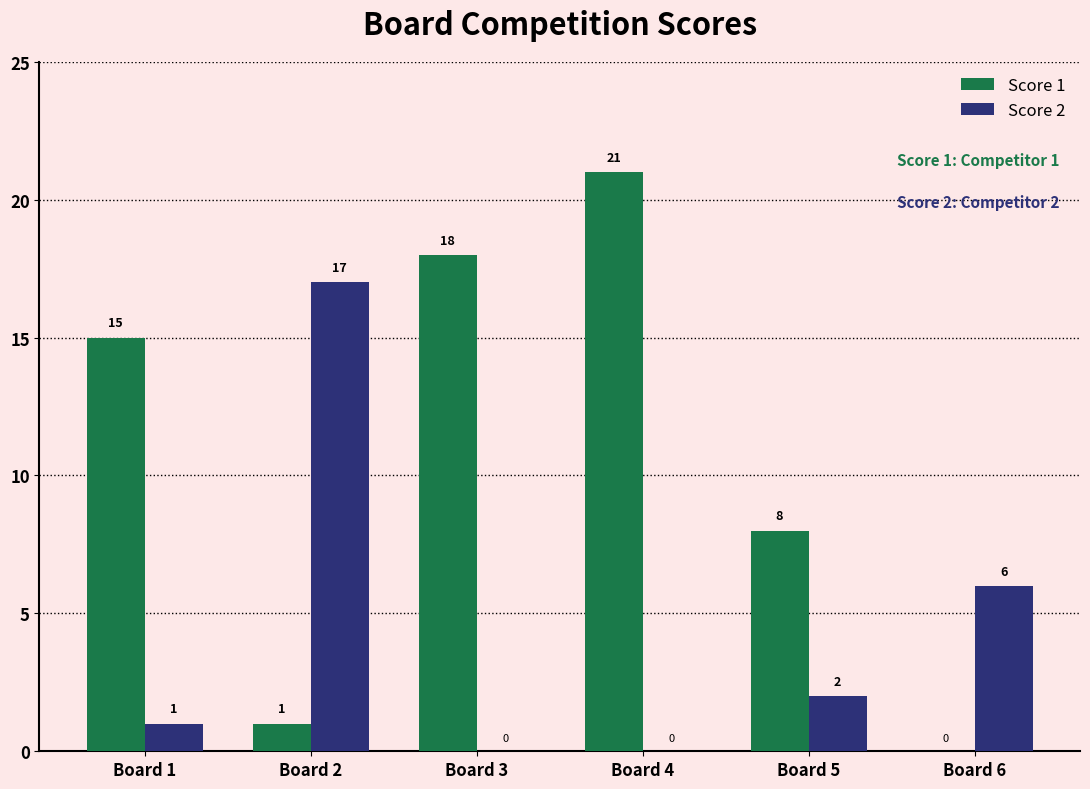

The value of Score 2 at Board 6 is 6. True or false?

True